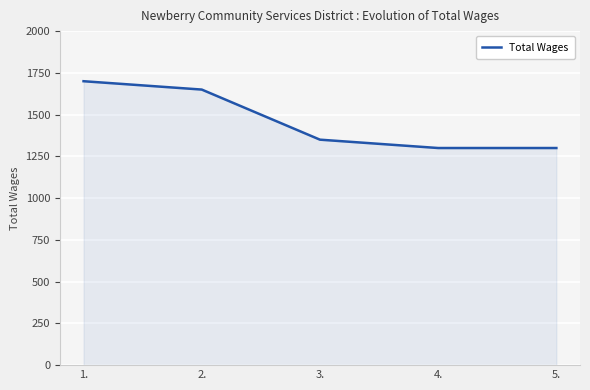

The value at 1. is 1700. True or false?

True